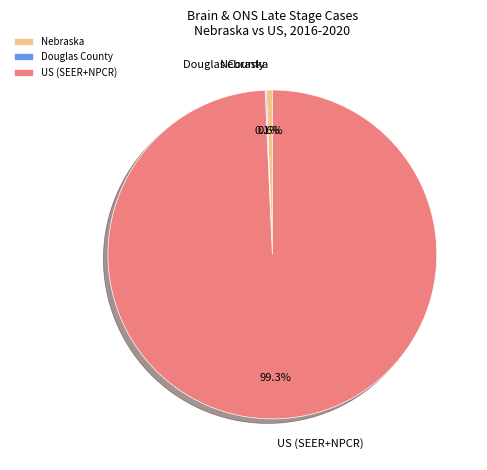

To the nearest percent, what is the difference between the US (SEER+NPCR) and Nebraska slice percentages?

99%